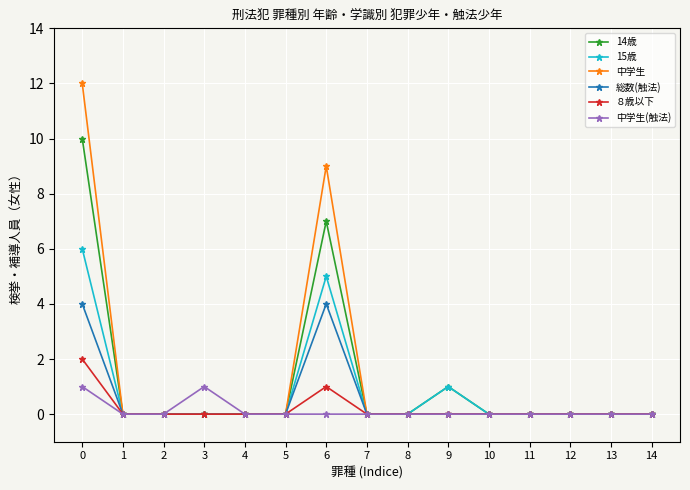

Rank the series by their maximum value, from highest to lowest.

中学生, 14歳, 15歳, 総数(触法), ８歳以下, 中学生(触法)